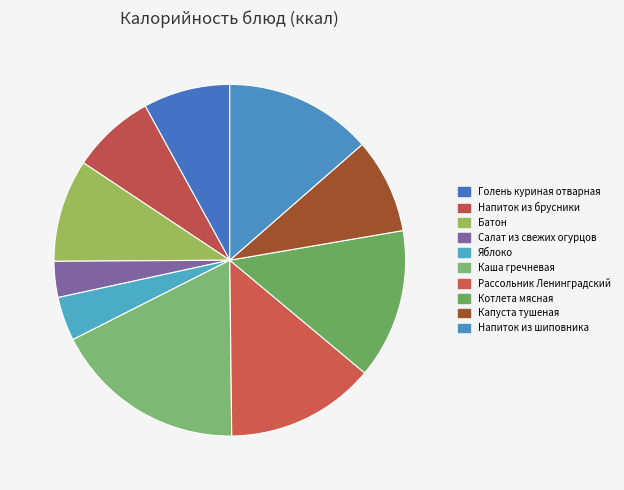

Is it true that Каша гречневая is 32% of the pie?

False